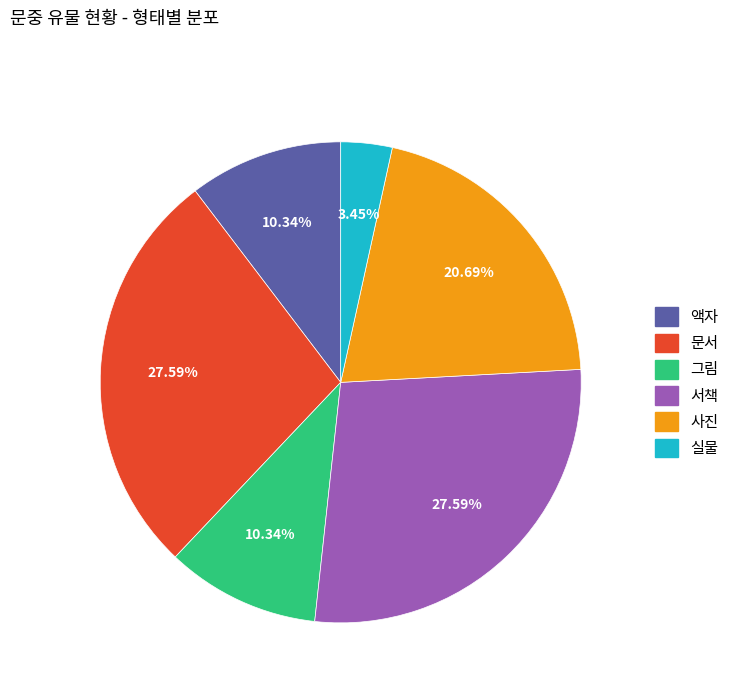

Count the number of slices in the pie.

6